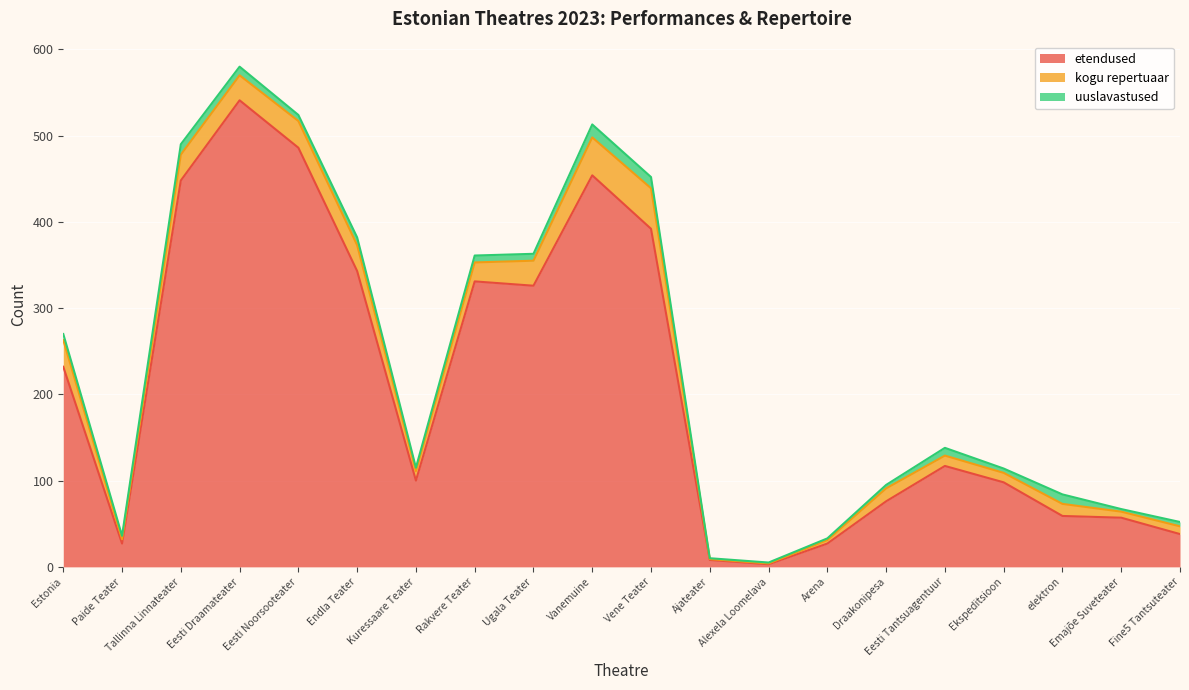

How many data points in kogu repertuaar are less than 15?

10